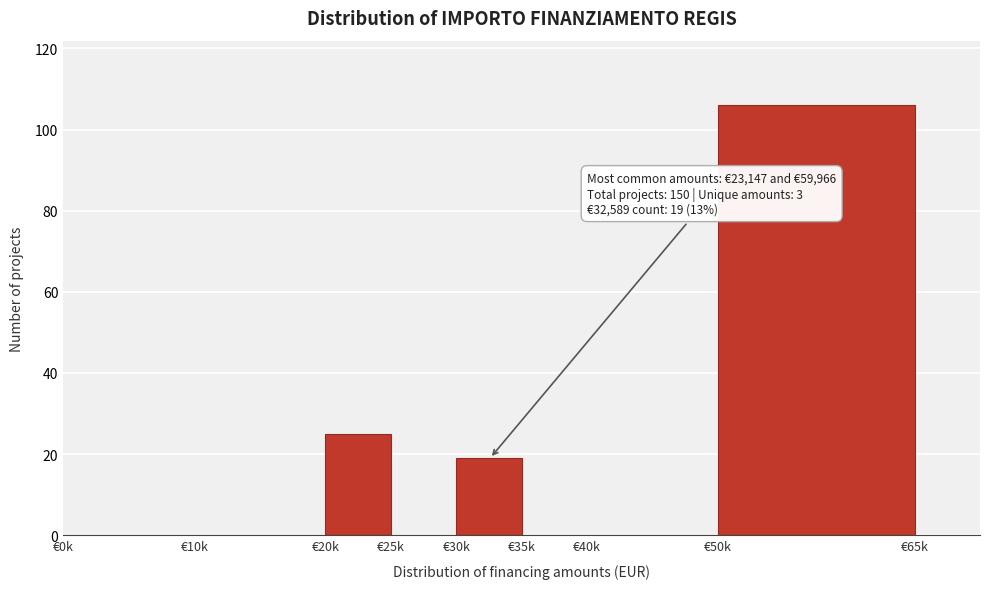

Reading left to right, what are all the values shown in this chart?

€0k=0	€10k=0	€20k=25	€25k=0	€30k=19	€35k=0	€40k=0	€50k=106